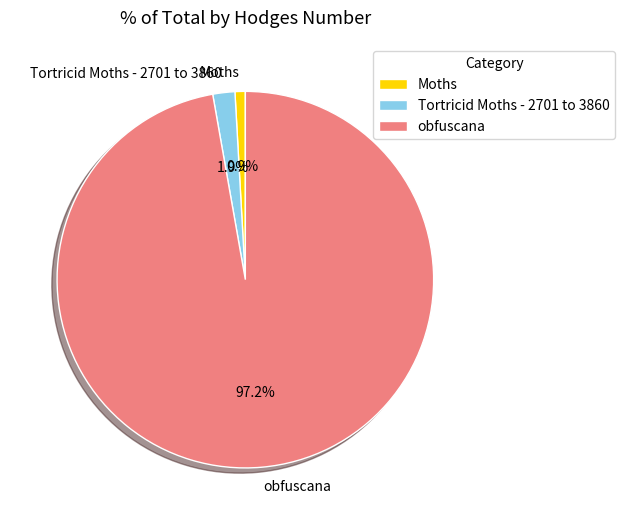

Which has a higher value, Tortricid Moths - 2701 to 3860 or Moths?

Tortricid Moths - 2701 to 3860